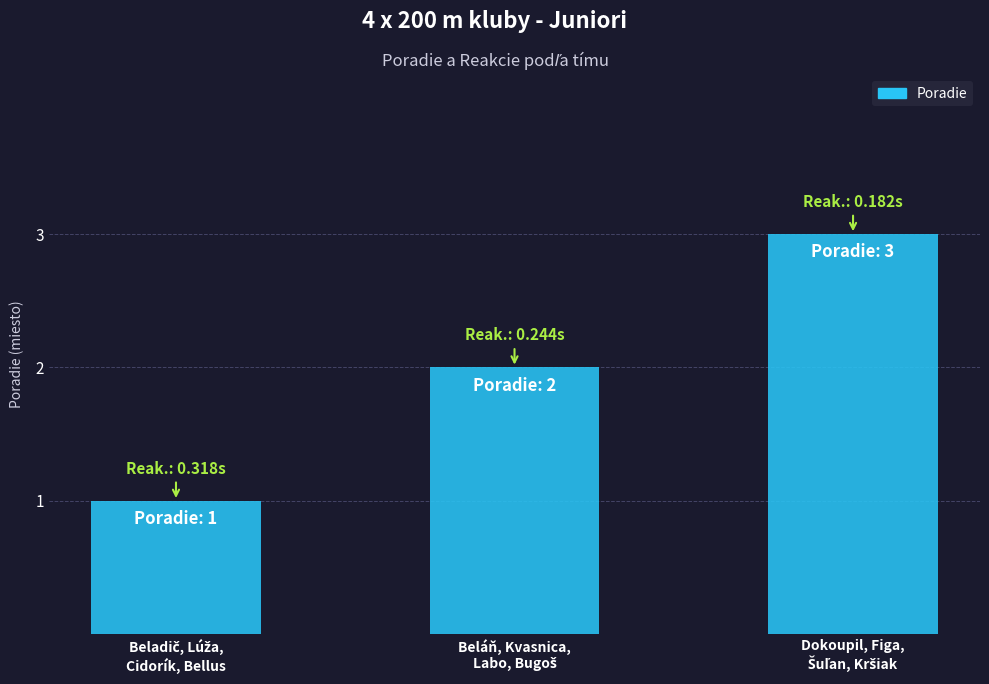

What is the greatest value displayed?

3